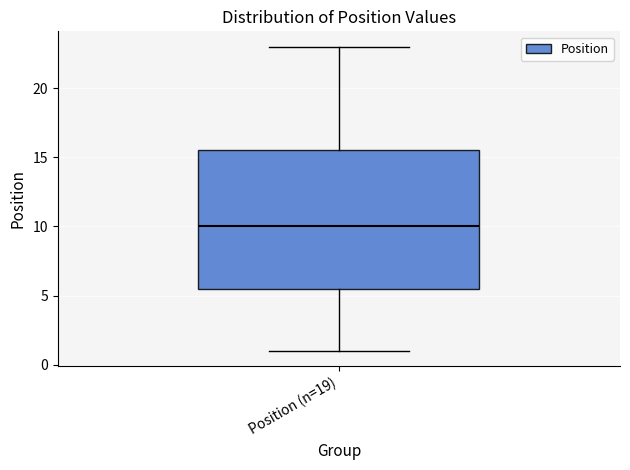

Read this box plot against the y-axis: the position of the median line, the range covered by the box, and the ends of both whiskers. The values are not printed on the chart, so give them approximately, as read against the axis.

median 10.0, box 5.5 to 15.5, whiskers 1.0 to 23.0